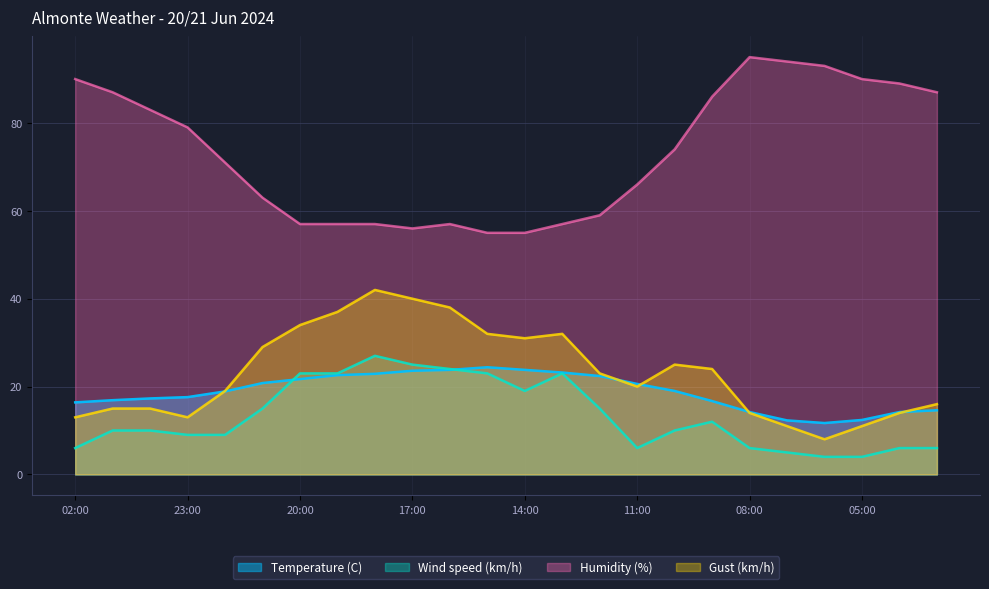

What is the greatest value displayed?

95.0